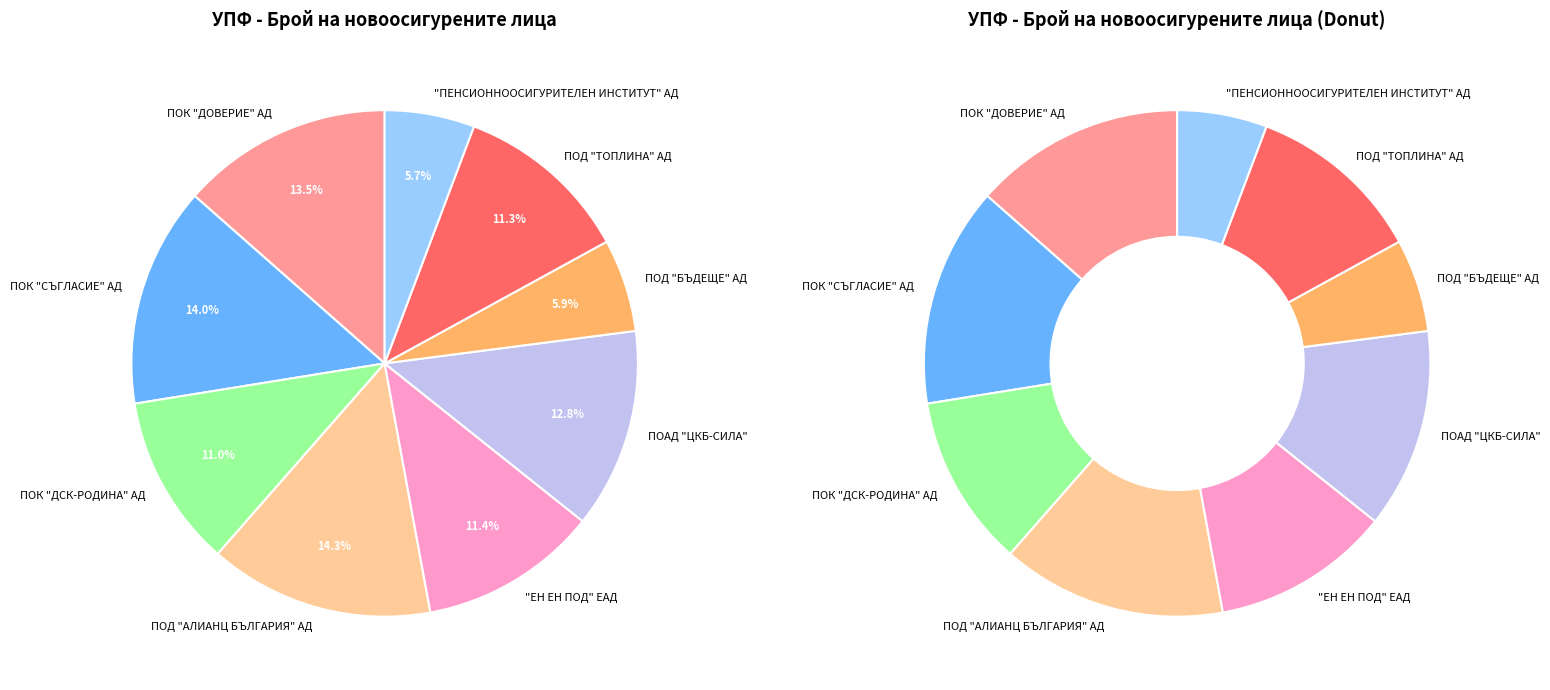

To the nearest percent, what is the difference between the "ЕН ЕН ПОД" ЕАД and ПОАД "ЦКБ-СИЛА" slice percentages?

1%